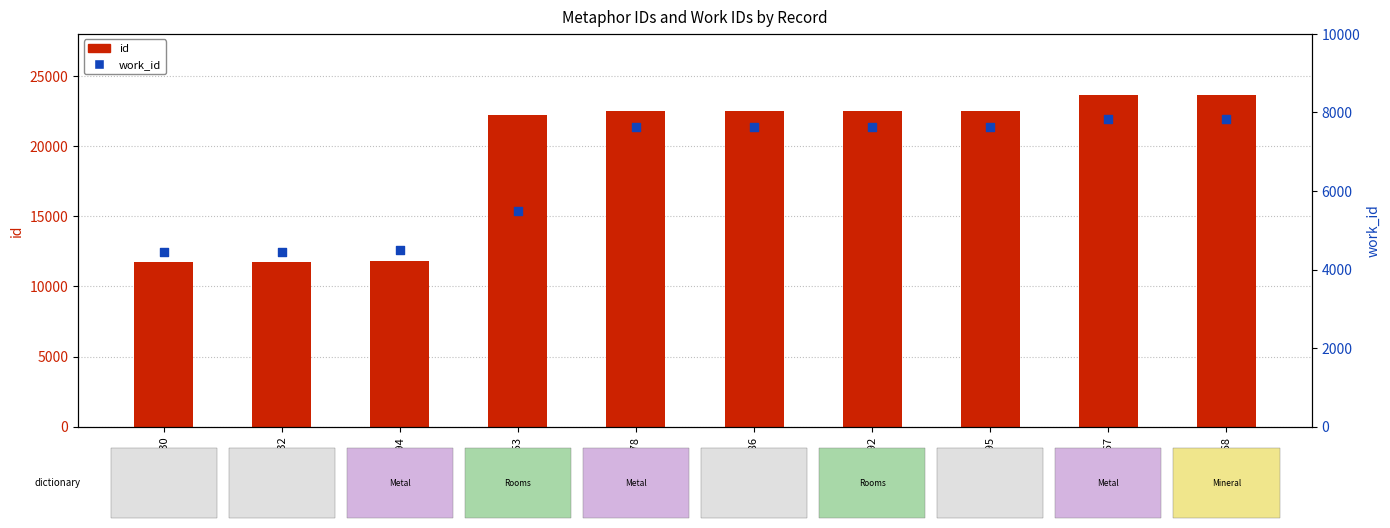

What are all the series names shown in the legend?

id, work_id